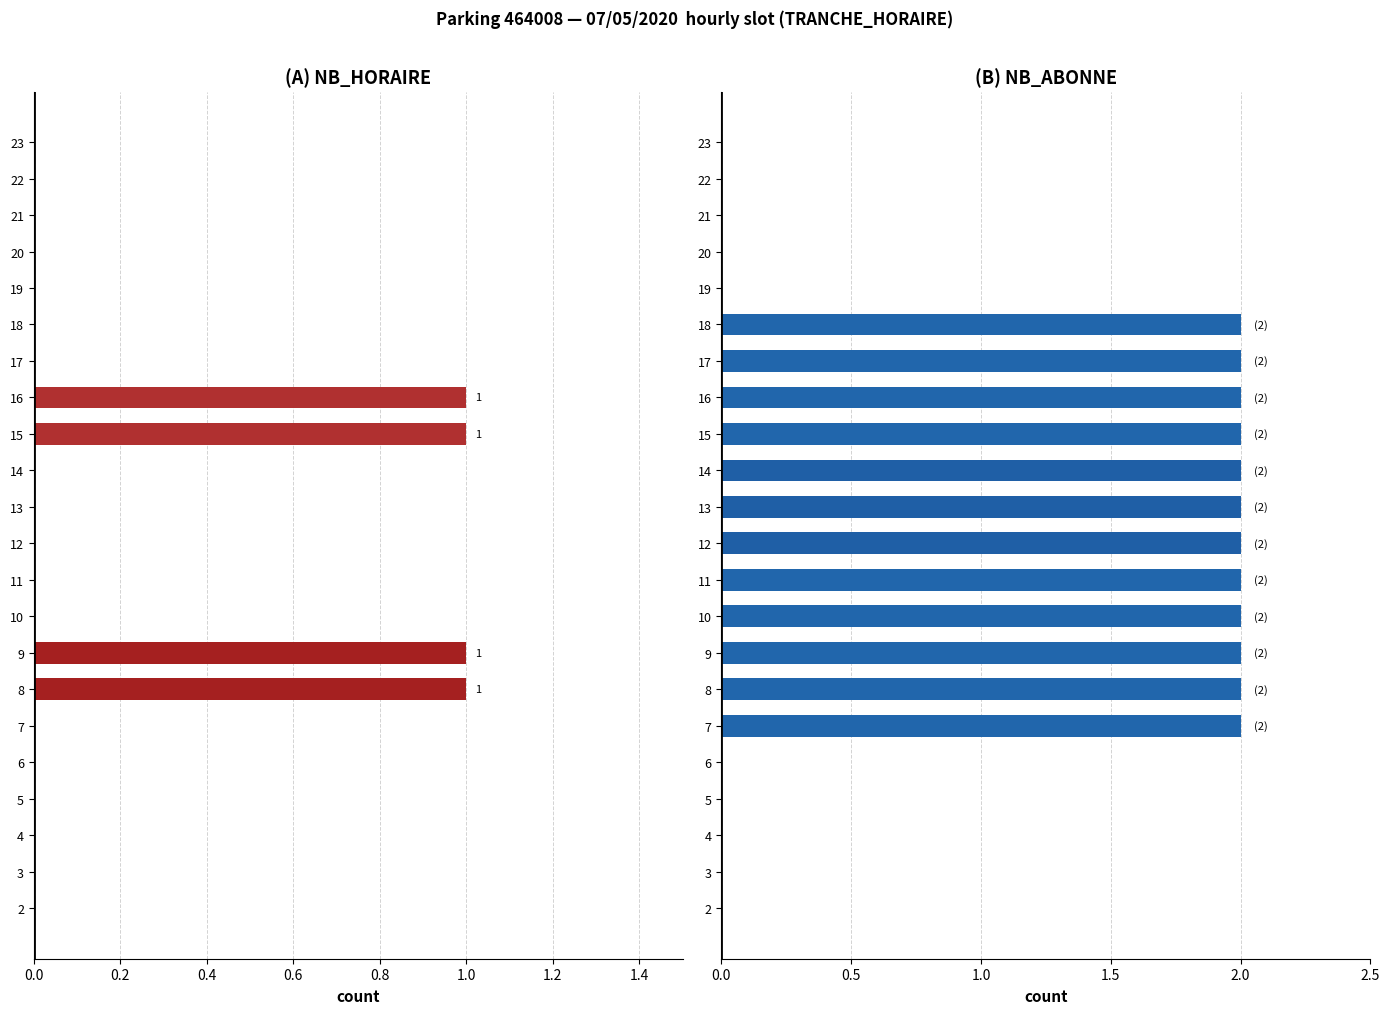

Between 8 and 13, which is larger?

8